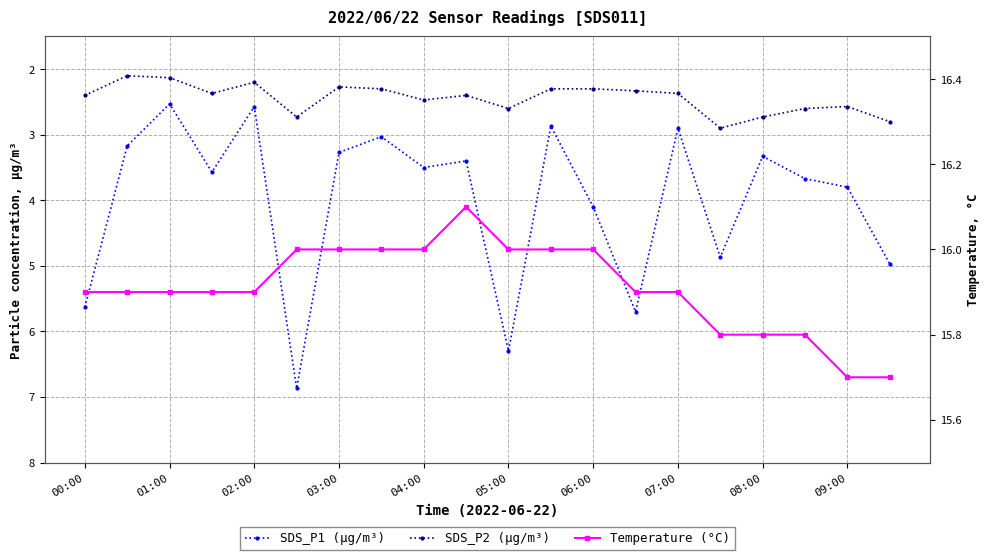

Reading left to right, transcribe all the data shown in this chart.

SDS_P1: 5.6	3.2	2.5	3.6	2.6	6.9	3.3	3.0	3.5	3.4	6.3	2.9	4.1	5.7	2.9	4.9	3.3	3.7	3.8	5.0
SDS_P2: 2.4	2.1	2.1	2.4	2.2	2.7	2.3	2.3	2.5	2.4	2.6	2.3	2.3	2.3	2.4	2.9	2.7	2.6	2.6	2.8
Temp: 15.9	15.9	15.9	15.9	15.9	16.0	16.0	16.0	16.0	16.1	16.0	16.0	16.0	15.9	15.9	15.8	15.8	15.8	15.7	15.7